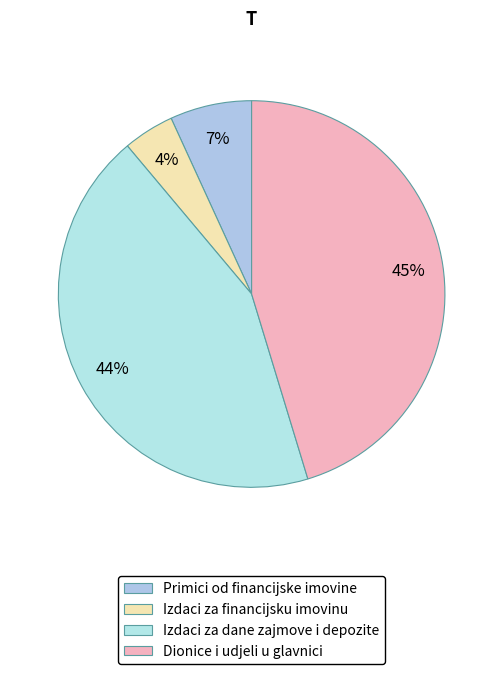

How many segments does this pie chart have?

4